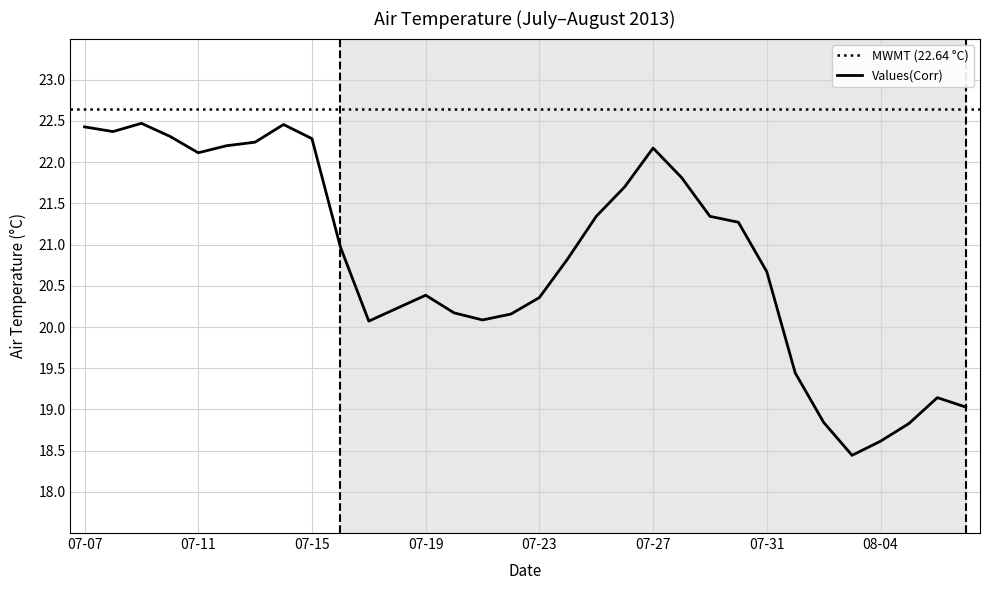

What is the greatest value displayed?

22.5